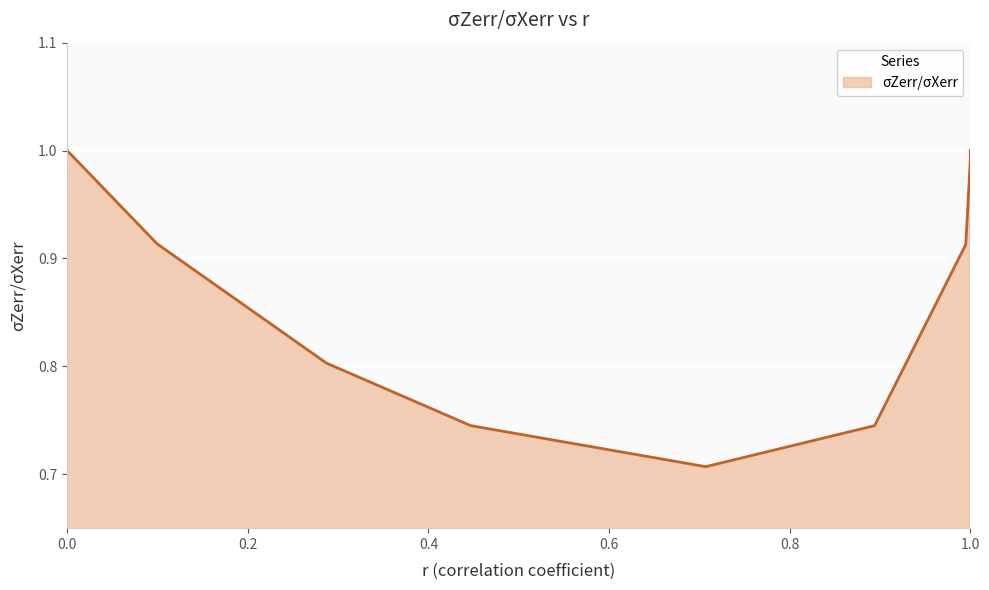

What is the difference between the maximum and minimum values?

0.3